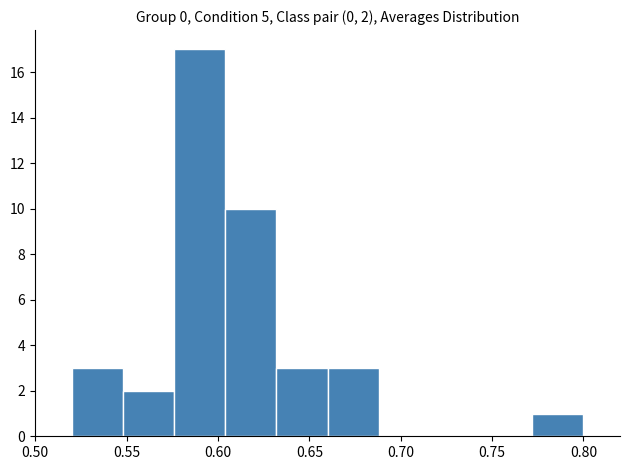

Which range on the x-axis has the tallest bar?

0.576 to 0.604